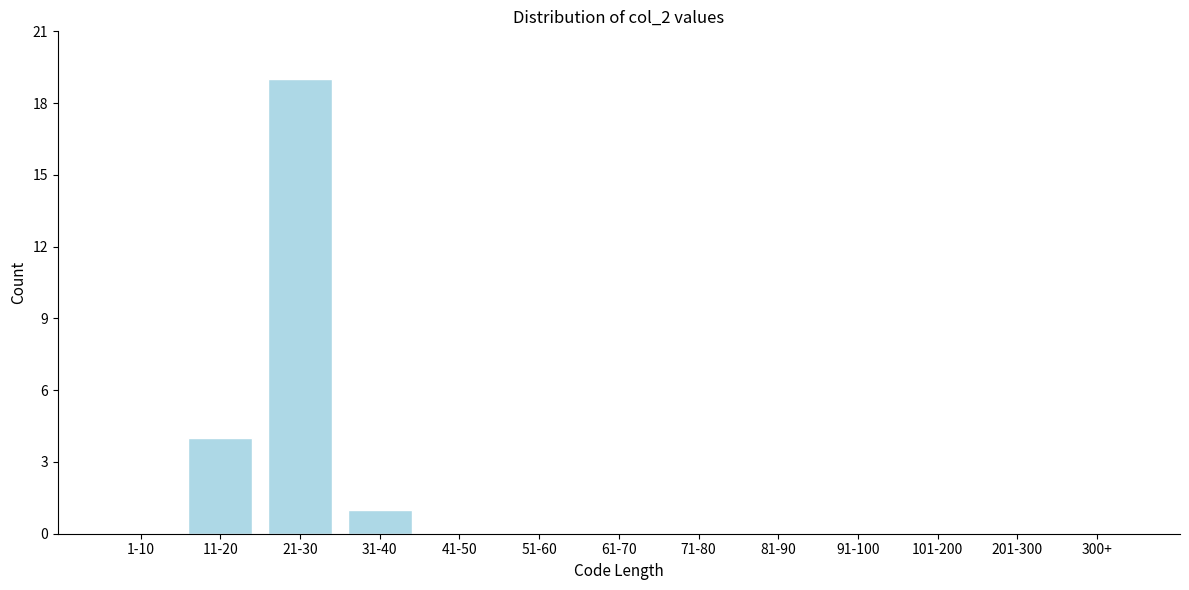

Reading left to right, what are all the values shown in this chart?

1-10=0	11-20=4	21-30=19	31-40=1	41-50=0	51-60=0	61-70=0	71-80=0	81-90=0	91-100=0	101-200=0	201-300=0	300+=0